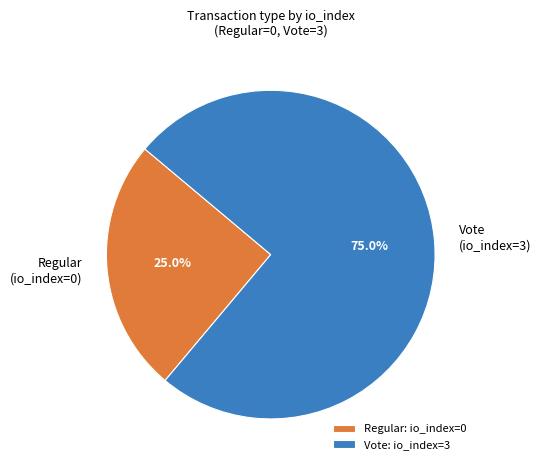

Do Vote (io_index=3) and Regular (io_index=0) together represent more than half of the pie?

Yes